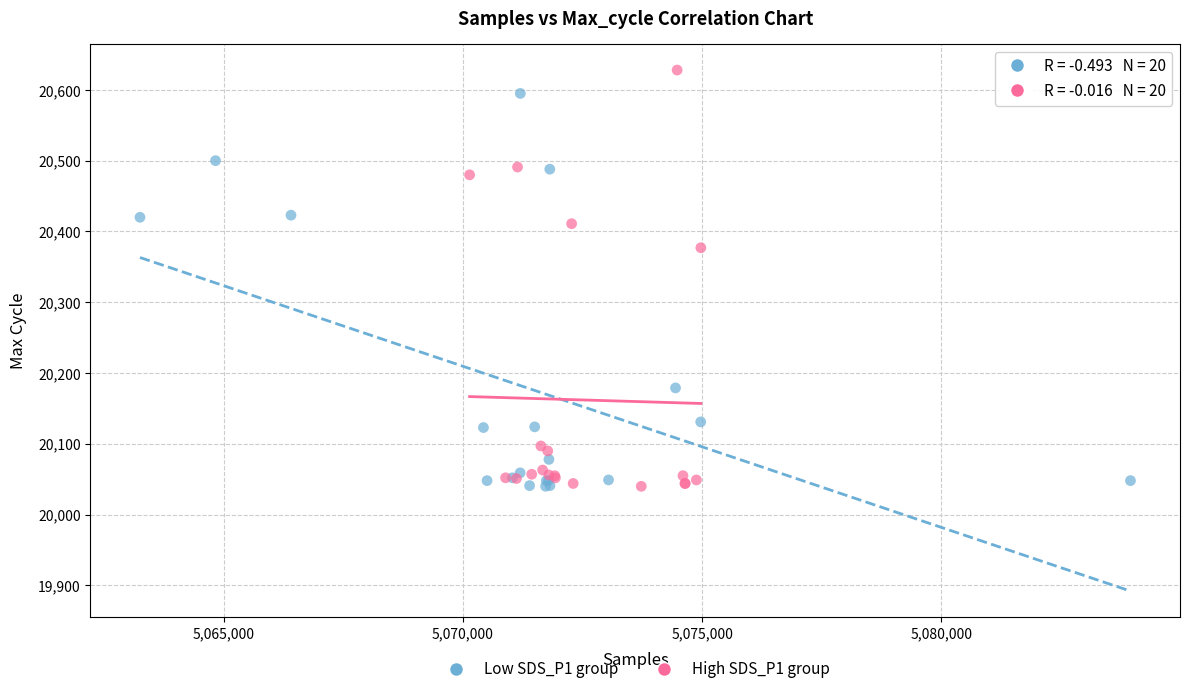

Which series has the widest spread of Y values?

High SDS_P1 group